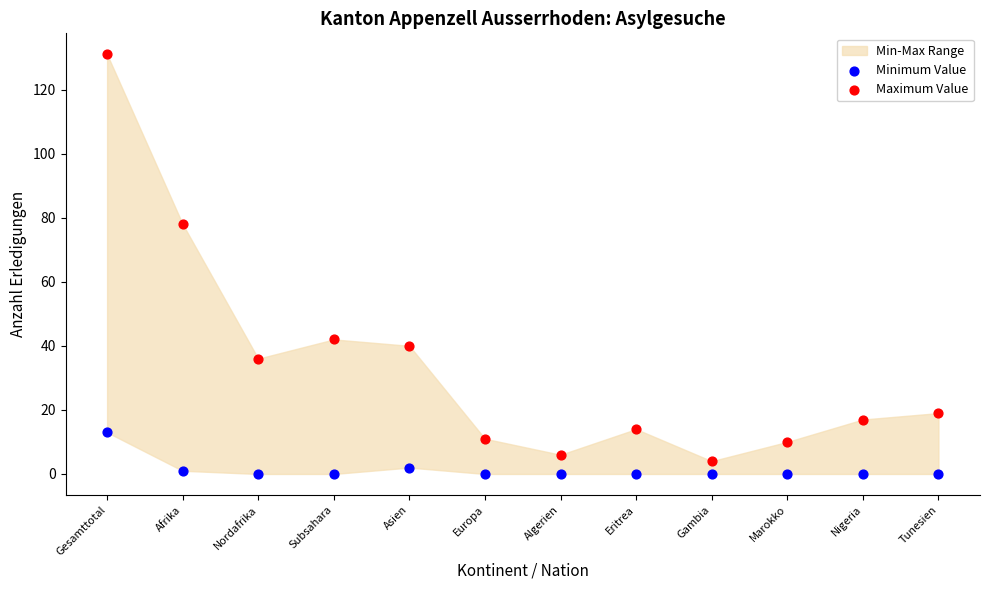

Which series contains the highest Y value?

Maximum Value